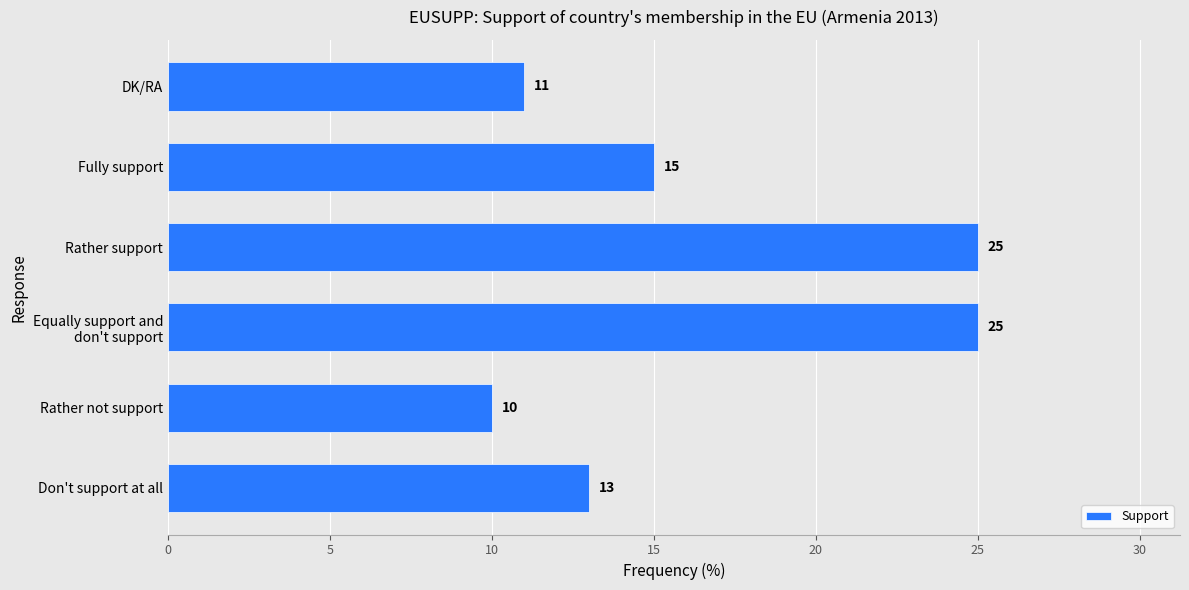

At which label is the value closest to 17?

Fully support